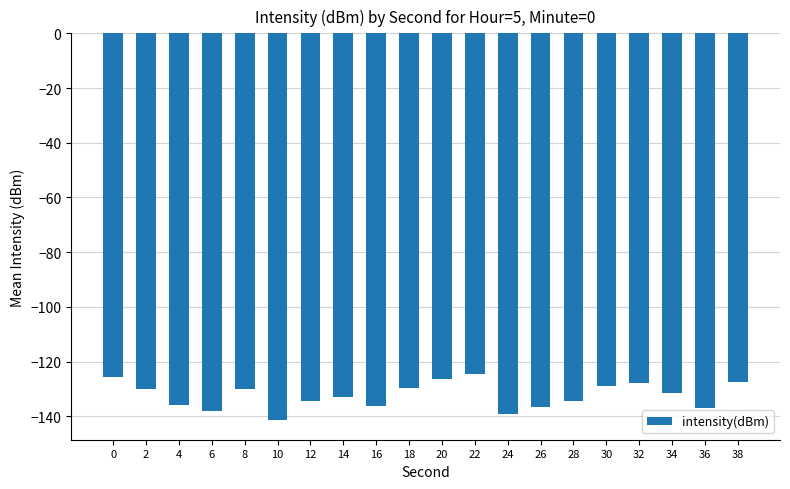

What is the change in value from 36 to 38?

+9.4